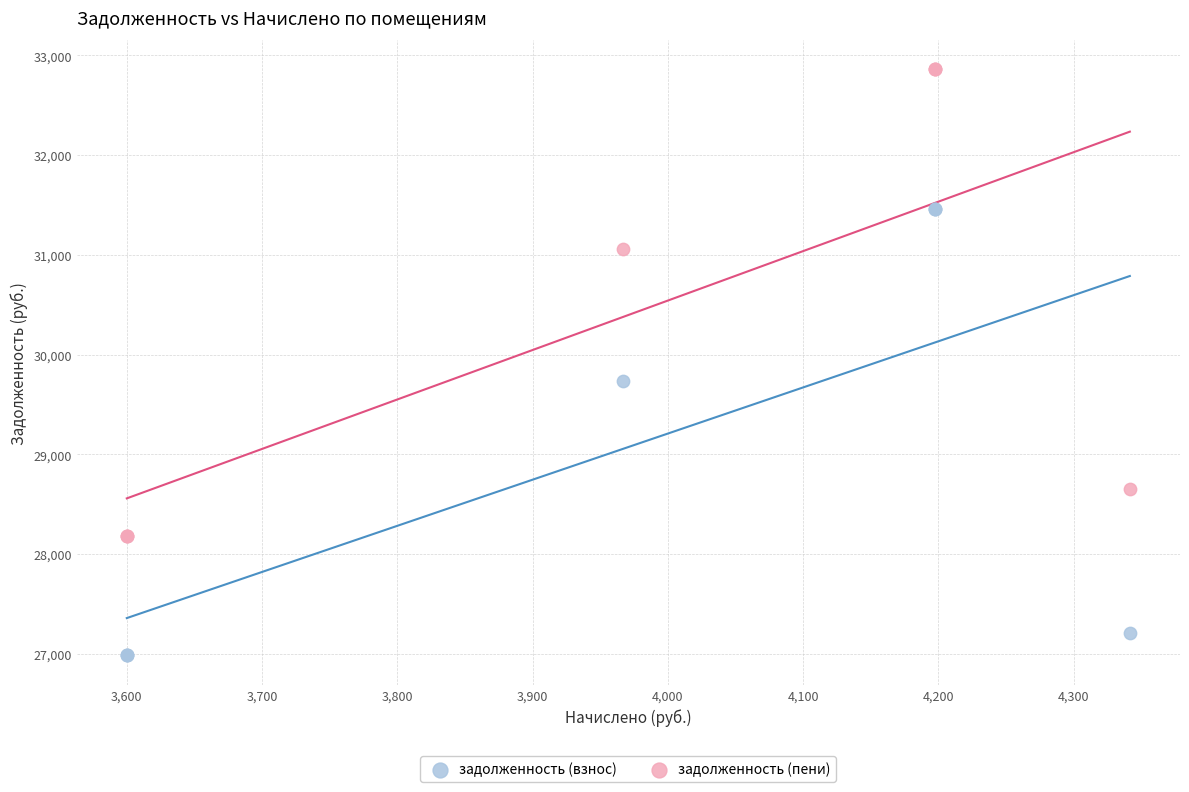

What are all the series names shown in the legend?

задолженность (взнос), задолженность (пени)